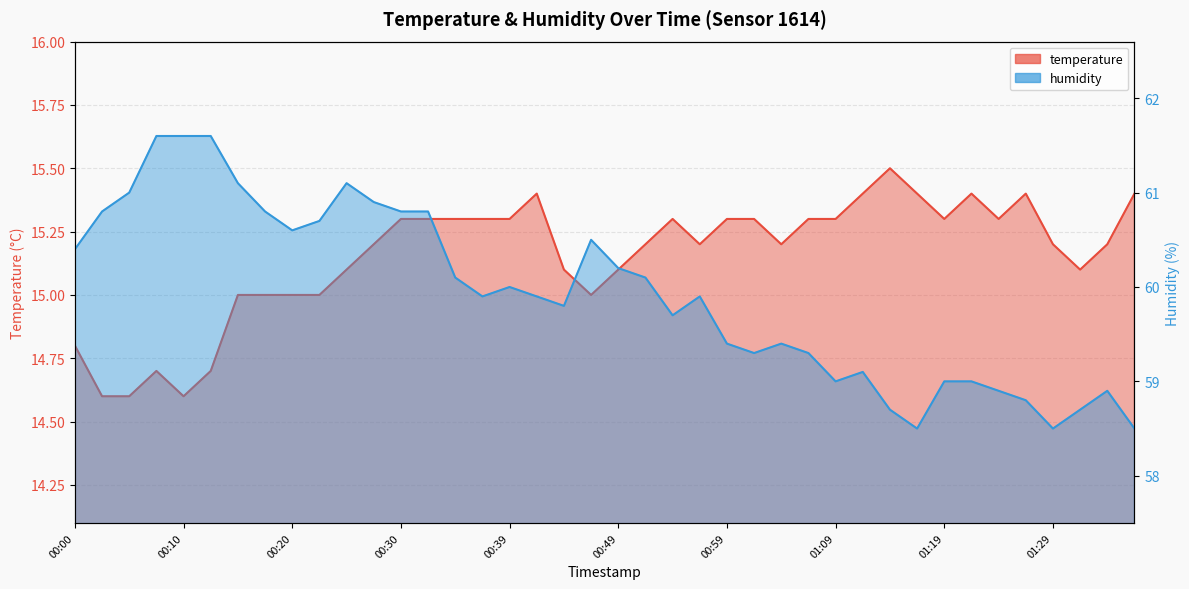

What position from the left is 00:49?

21